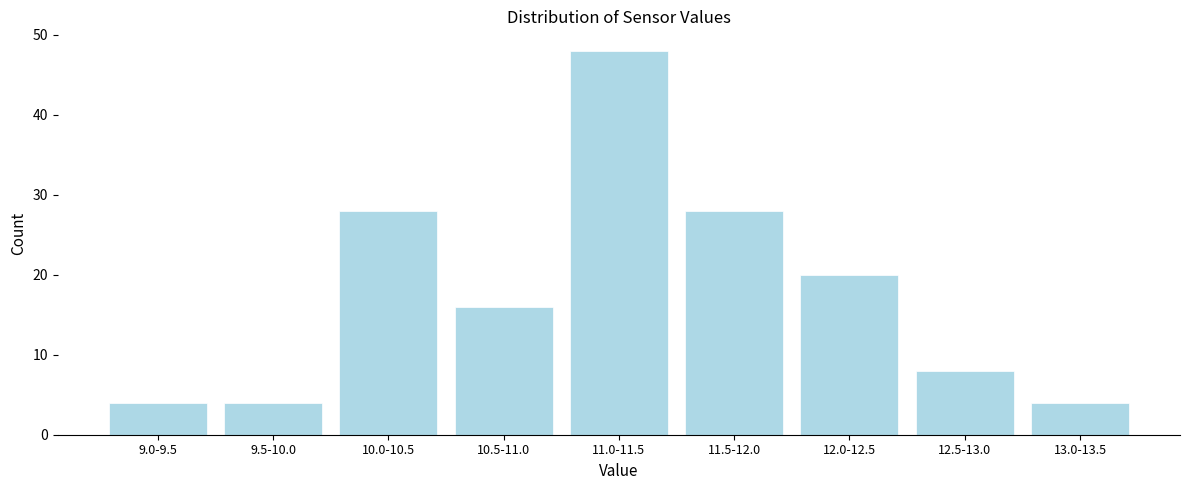

Reading right to left, transcribe all the data shown in this chart.

4	8	20	28	48	16	28	4	4